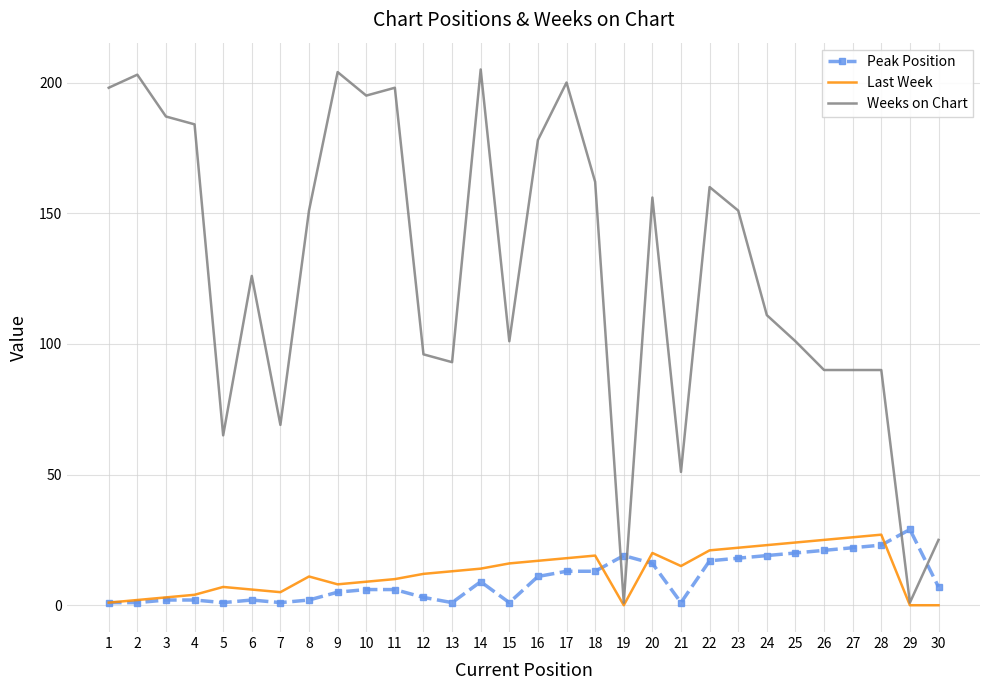

What is the maximum value shown in the chart?

205